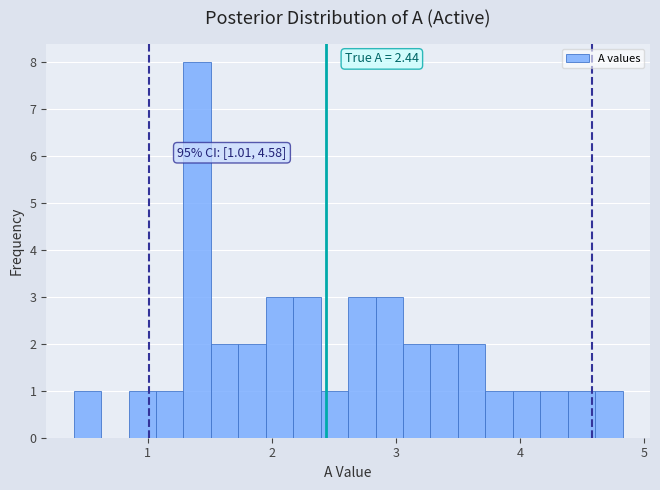

Around what value on the x-axis is the tallest bar? Give the approximate position of its centre, as read against the axis.

1.4